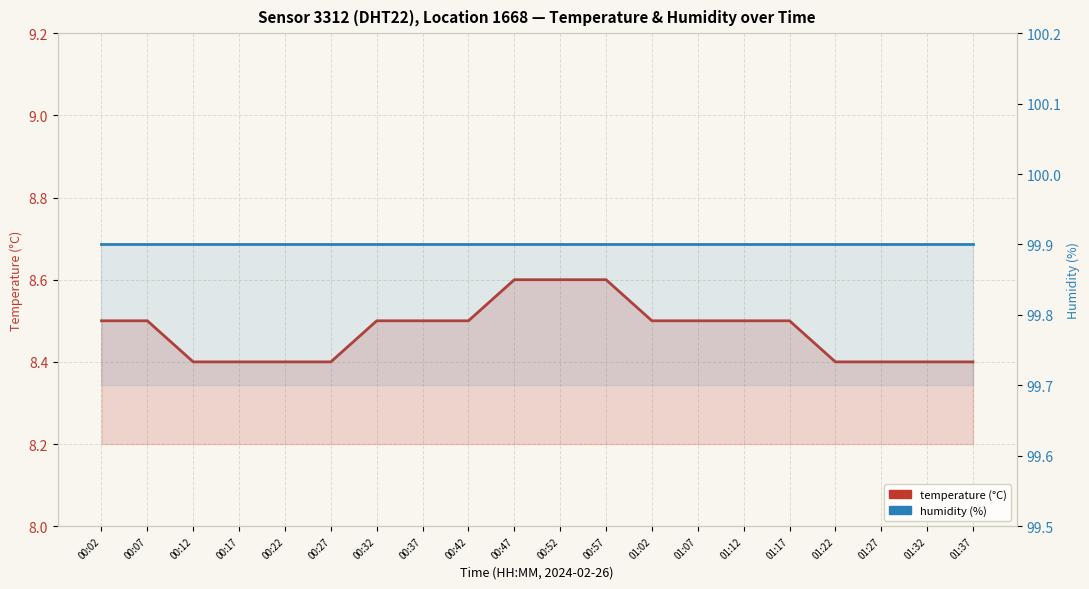

At which category is the sum across all series the highest?

00:47